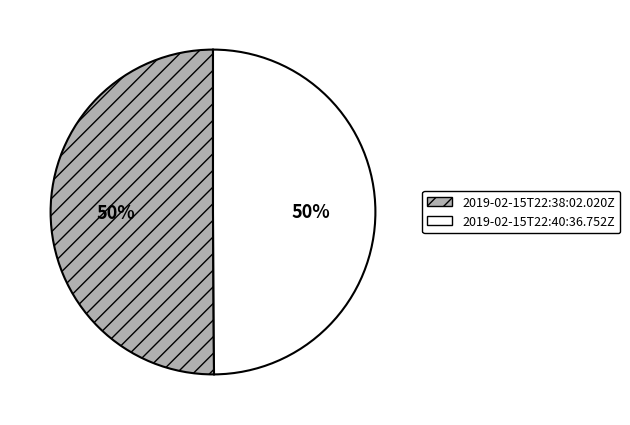

To the nearest percent, what percentage of the pie is 2019-02-15T22:38:02.020Z?

50%